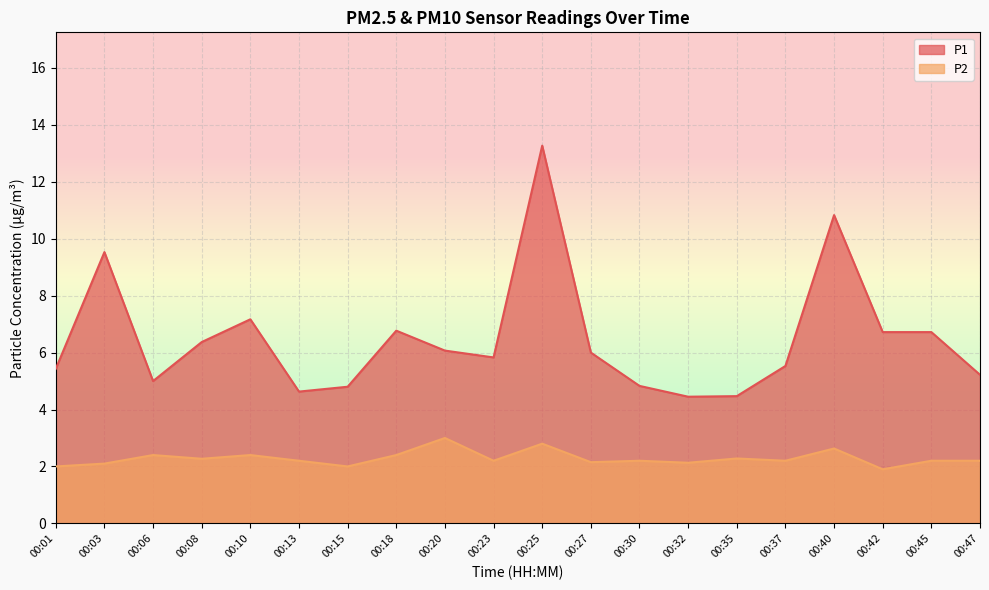

True or false: P2 and P1 intersect in this chart.

False